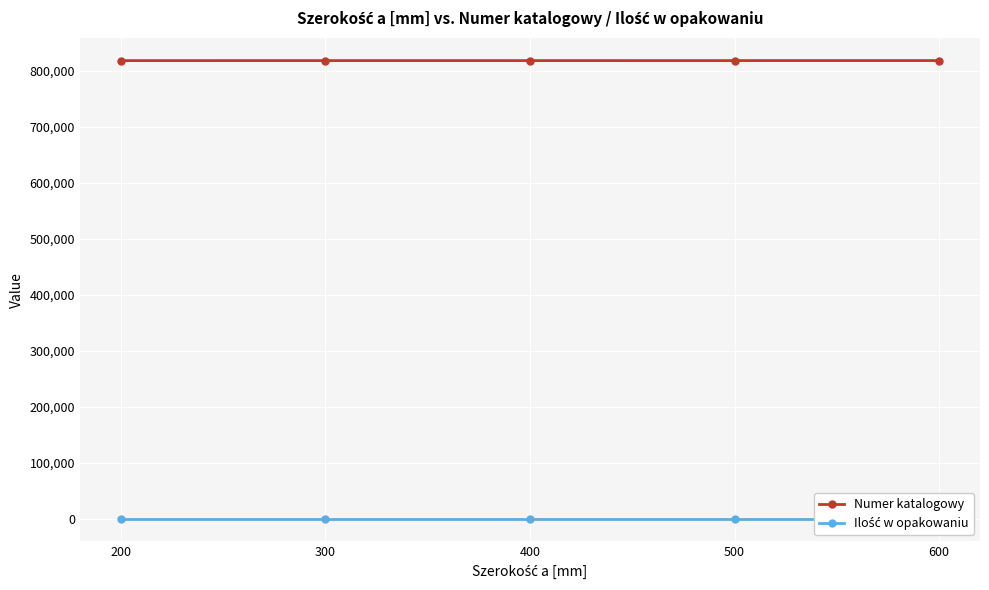

Is it true that Ilość w opakowaniu equals 2 at 400?

True